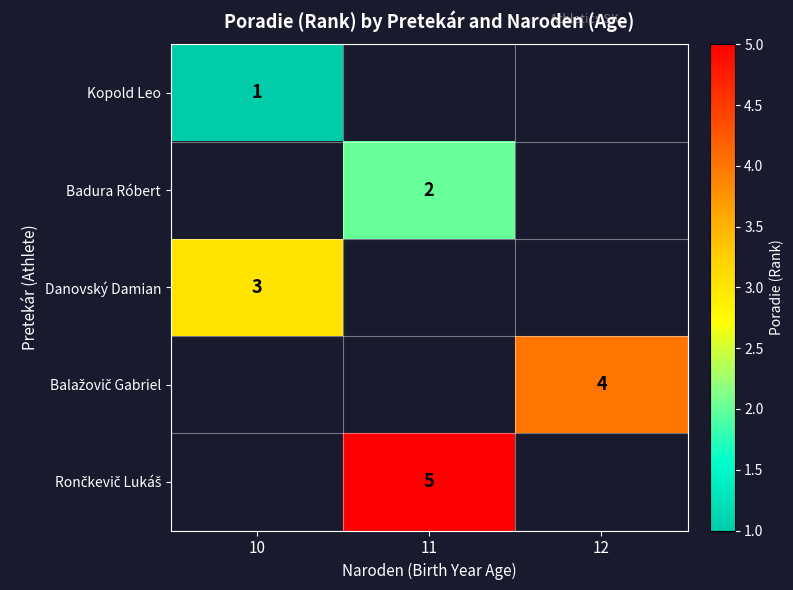

Count the number of data series in this chart.

5